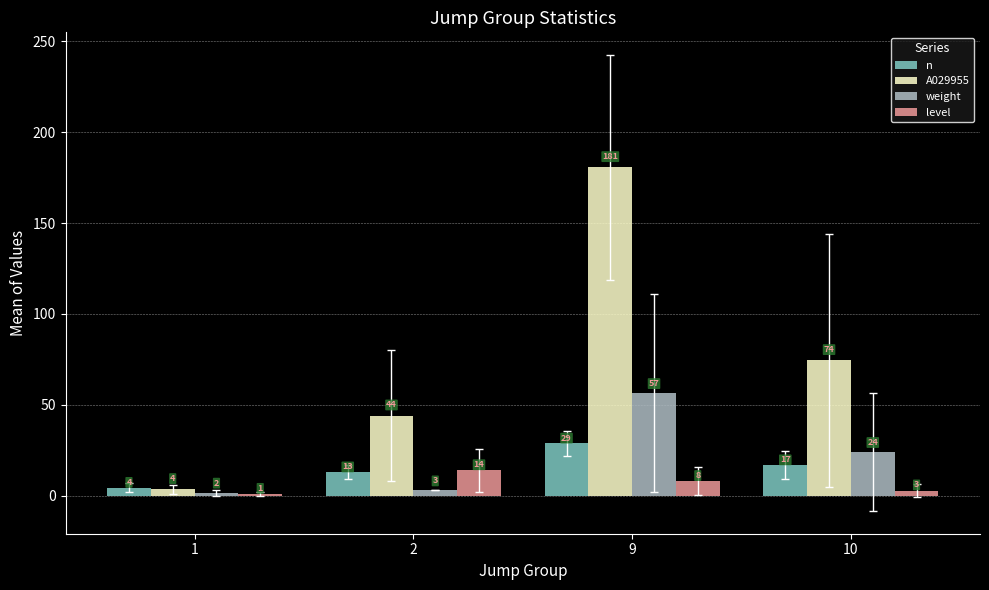

How many groups of bars are there?

4